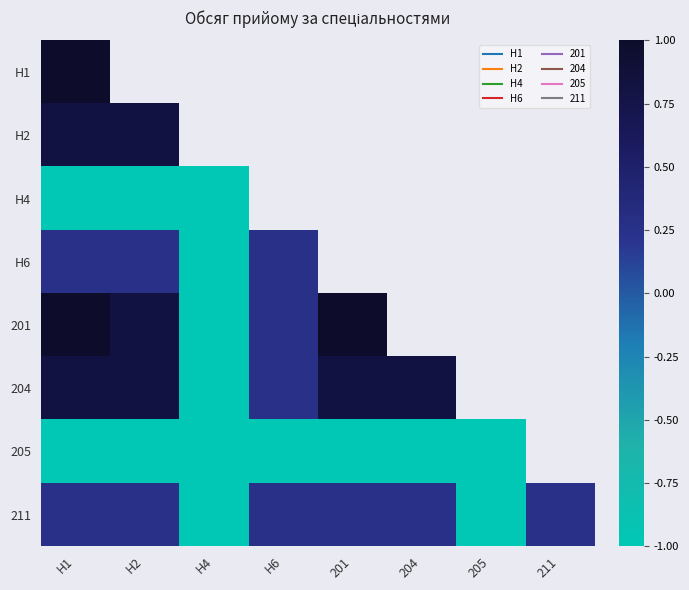

What is the sum of the 205 values at 204 and H2?

-2.0